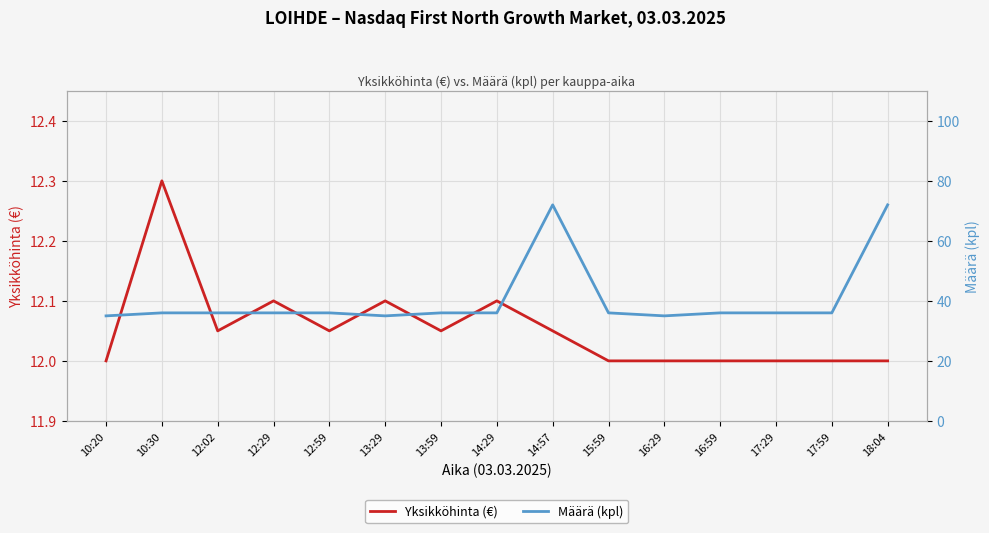

The value of Määrä (kpl) at 12:59 is 10.2. True or false?

False